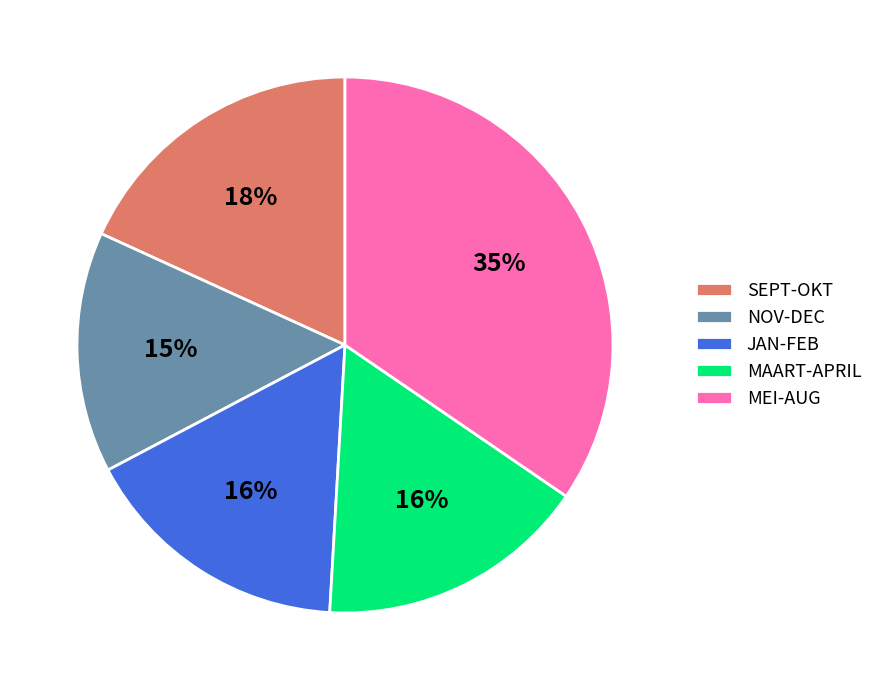

To the nearest percent, what is the difference between the largest and smallest slice percentages?

20%